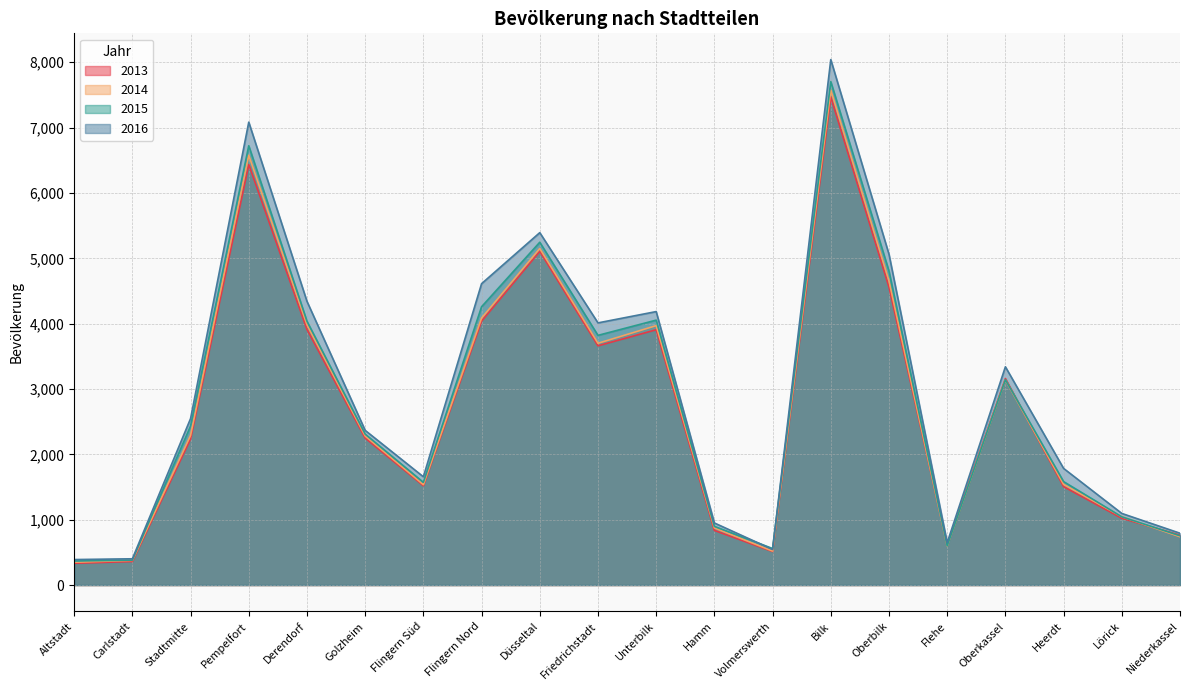

The value of 2013 at Flingern Nord is 4039. True or false?

True